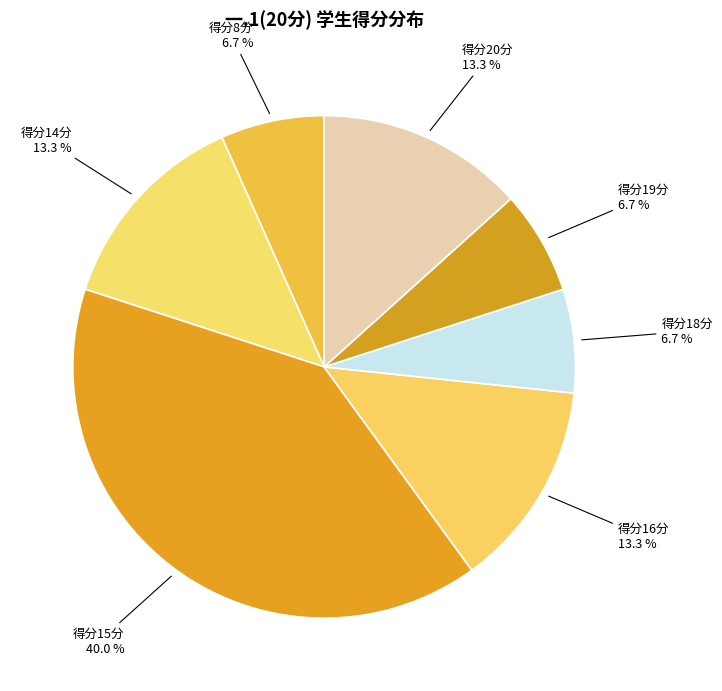

How many segments does this pie chart have?

7